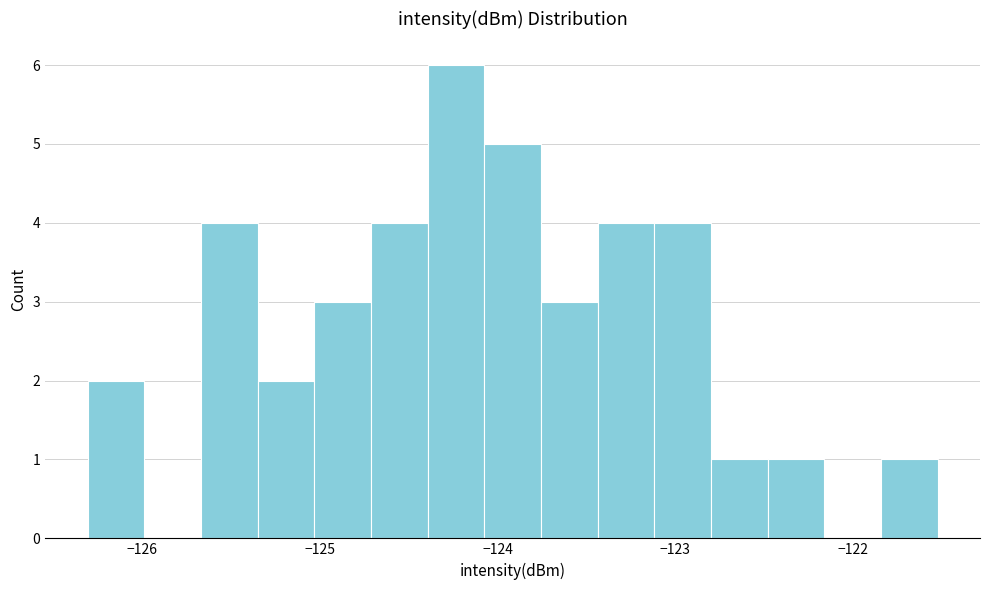

Read against the x-axis, roughly where is the centre of the tallest bar?

-124.2